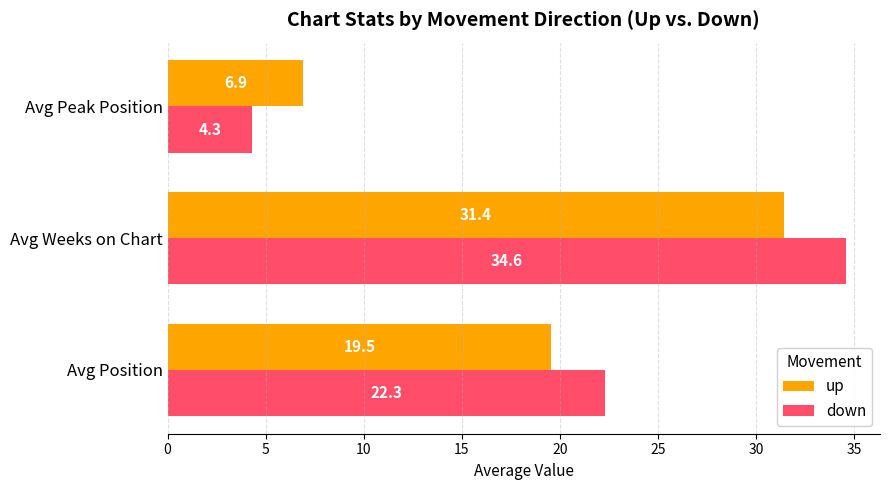

List the series in order of their peak value, lowest first.

up, down